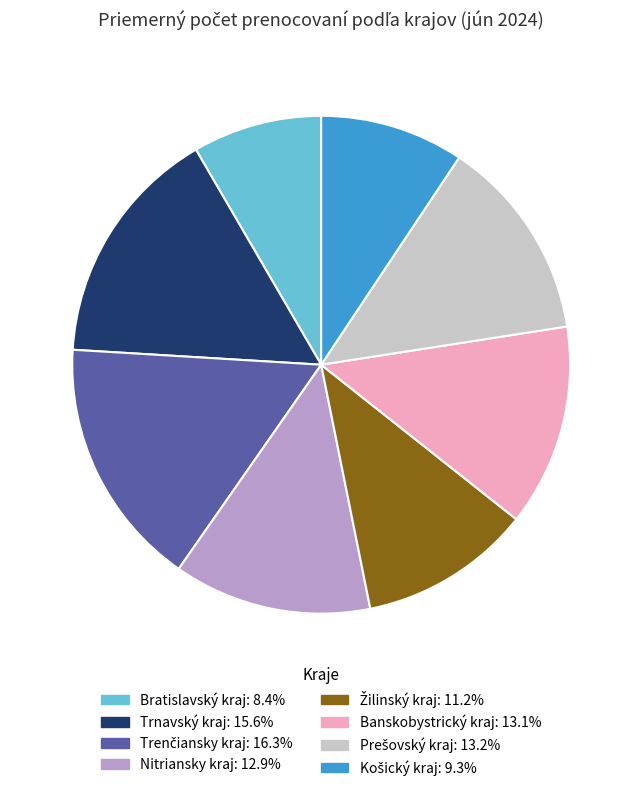

How many slices are in this pie chart?

8